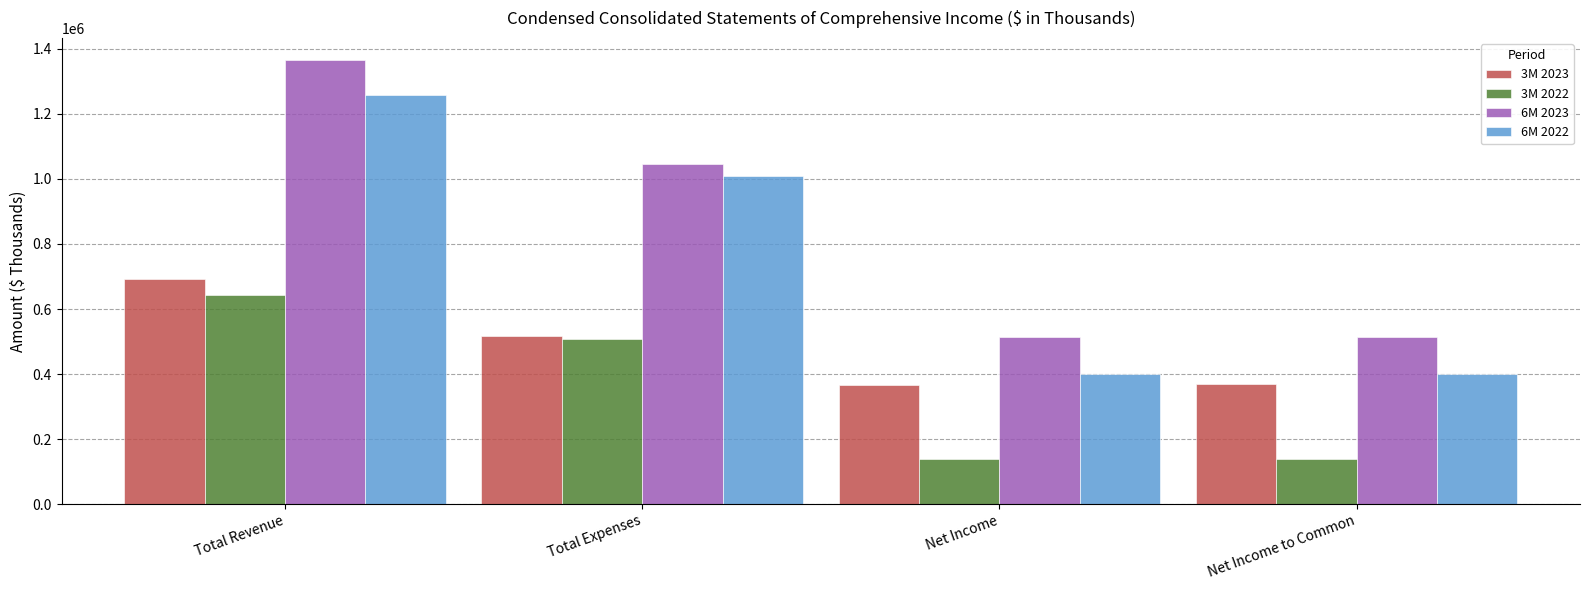

Rank the series by their average value, from highest to lowest.

6M 2023, 6M 2022, 3M 2023, 3M 2022